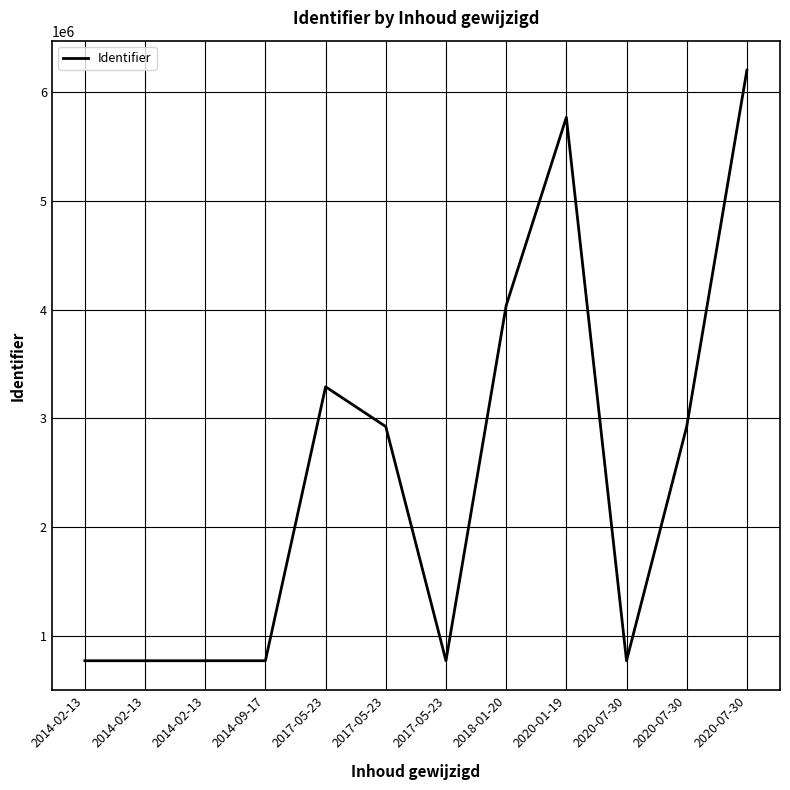

What is the label of the 6th point from the left?

2017-05-23